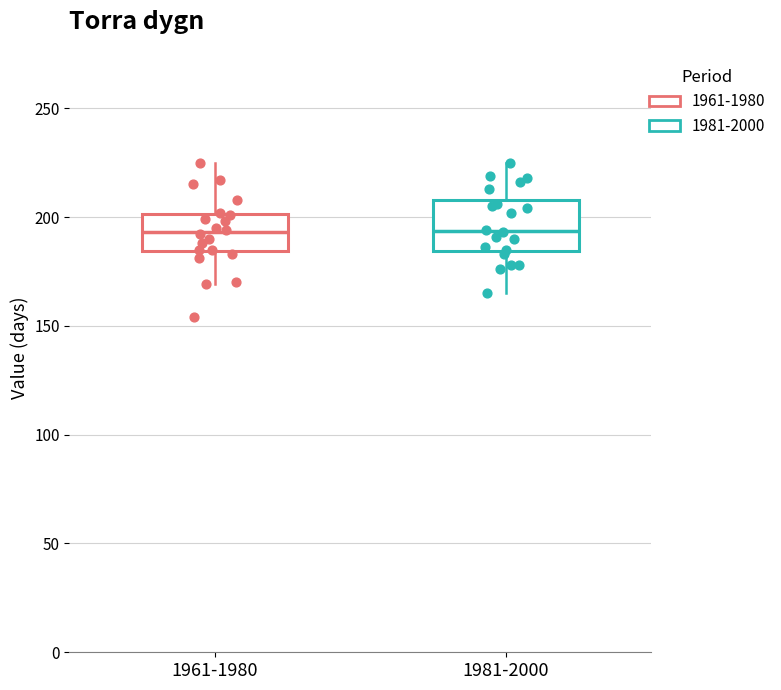

Where does the median line of the box for 1961-1980 sit on the y-axis? The values are not printed on the chart, so give them approximately, as read against the axis.

195